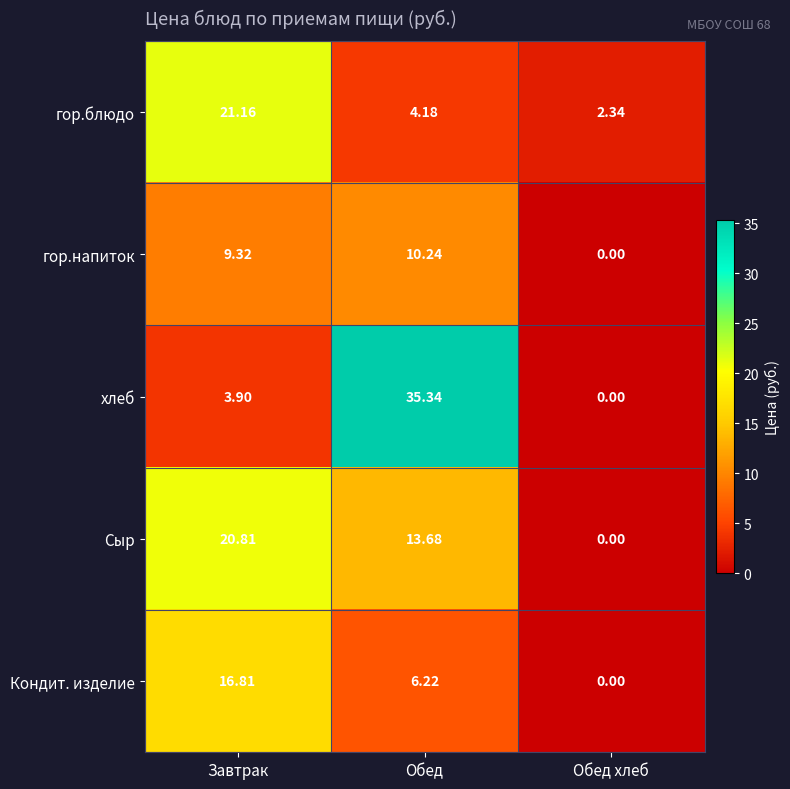

At which category is the sum across all series the highest?

Завтрак